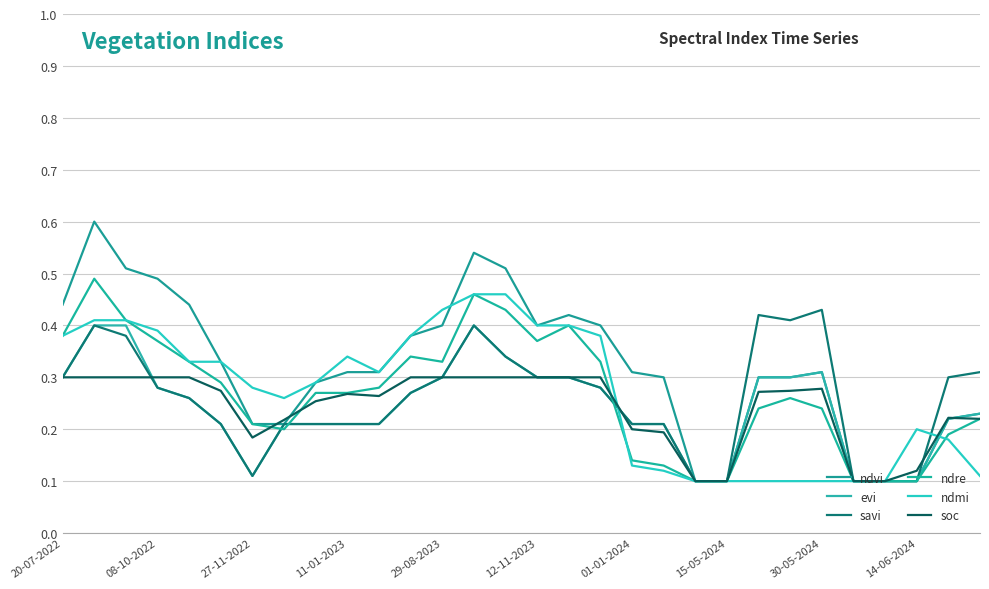

How many lines are shown in the chart?

6